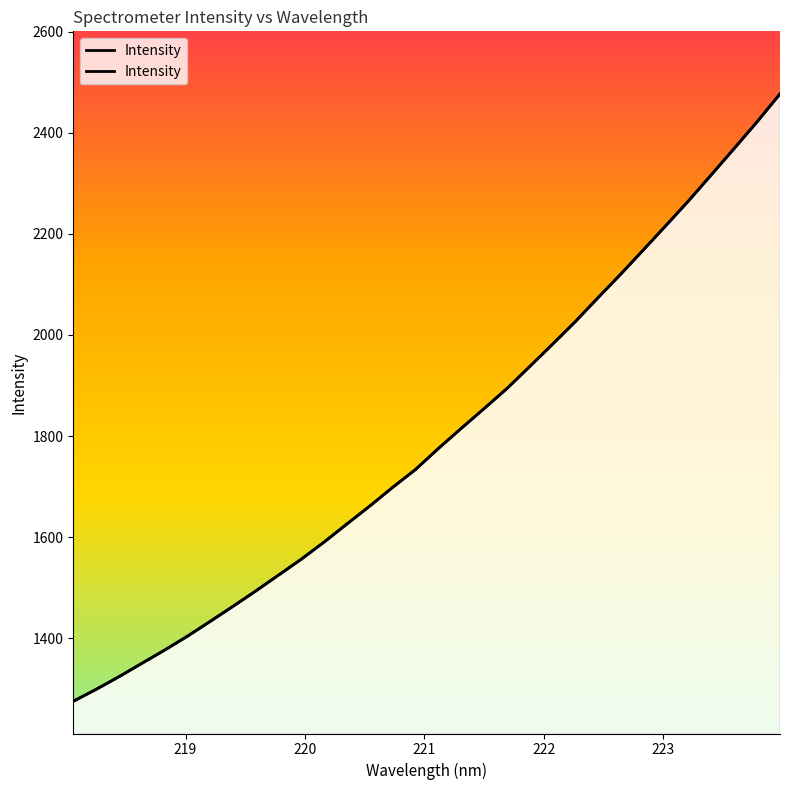

Rank the categories by value from lowest to highest.

218.0596, 218.2508, 218.442, 218.6332, 218.8244, 219.0156, 219.2067, 219.3979, 219.589, 219.7801, 219.9712, 220.1623, 220.3533, 220.5444, 220.7354, 220.9264, 221.1174, 221.3083, 221.4993, 221.6902, 221.8812, 222.0721, 222.263, 222.4538, 222.6447, 222.8355, 223.0264, 223.2172, 223.408, 223.5987, 223.7895, 223.9802